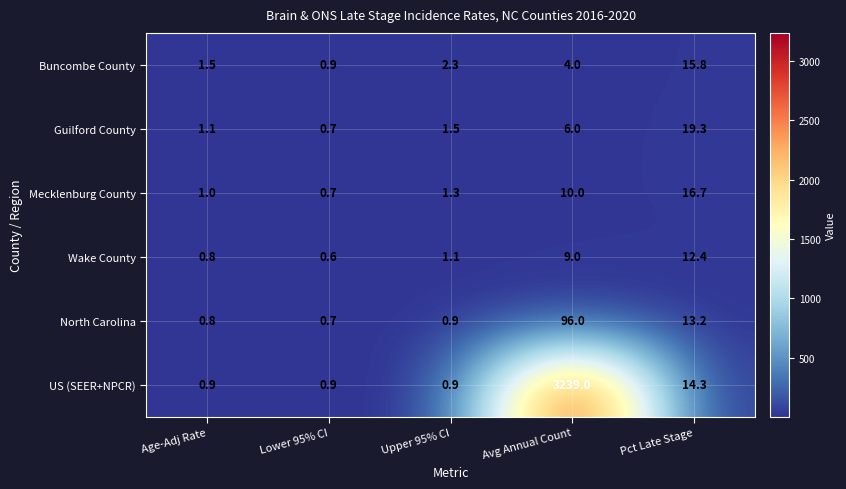

How many data points does each series have?

5